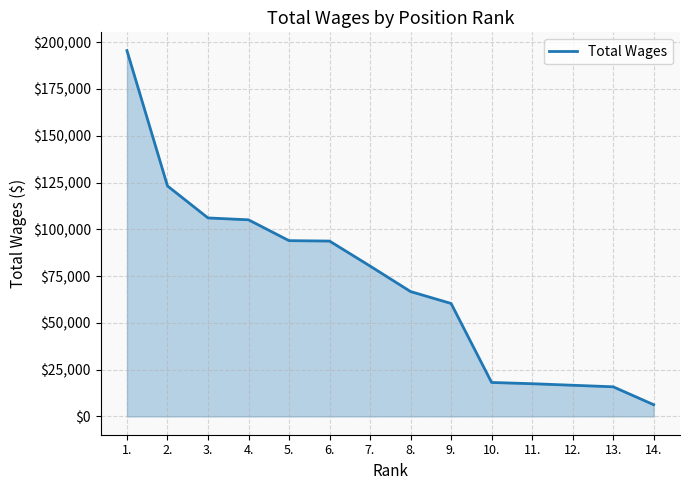

What is the average value?

71391